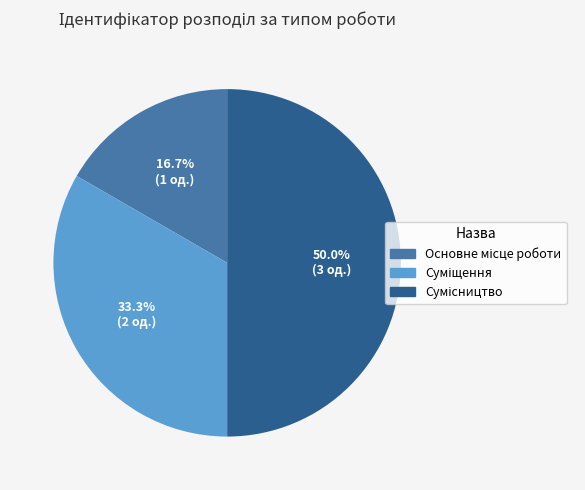

What is the ratio of the value at Основне місце роботи to the value at Сумісництво?

0.3